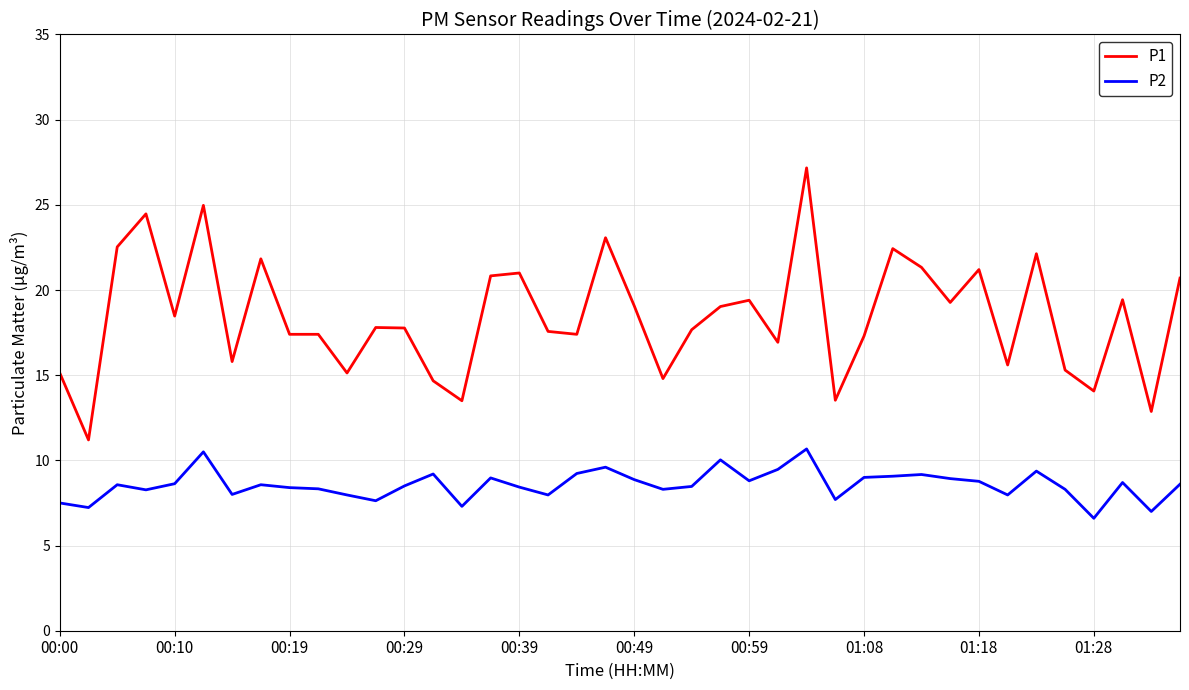

How many lines are shown in the chart?

2